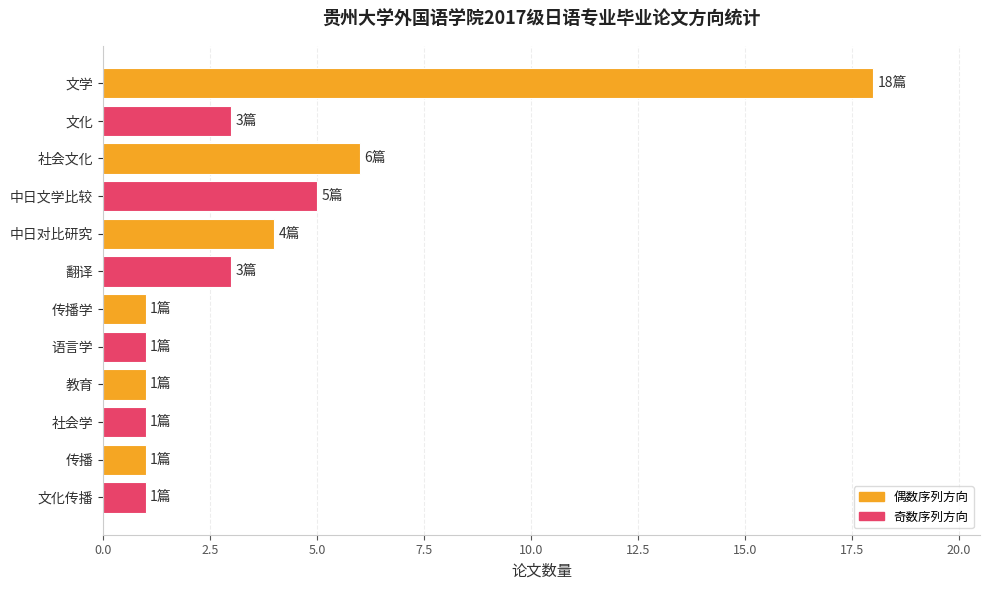

Reading bottom to top, what are all the values shown in this chart?

文化传播=1	传播=1	社会学=1	教育=1	语言学=1	传播学=1	翻译=3	中日对比研究=4	中日文学比较=5	社会文化=6	文化=3	文学=18